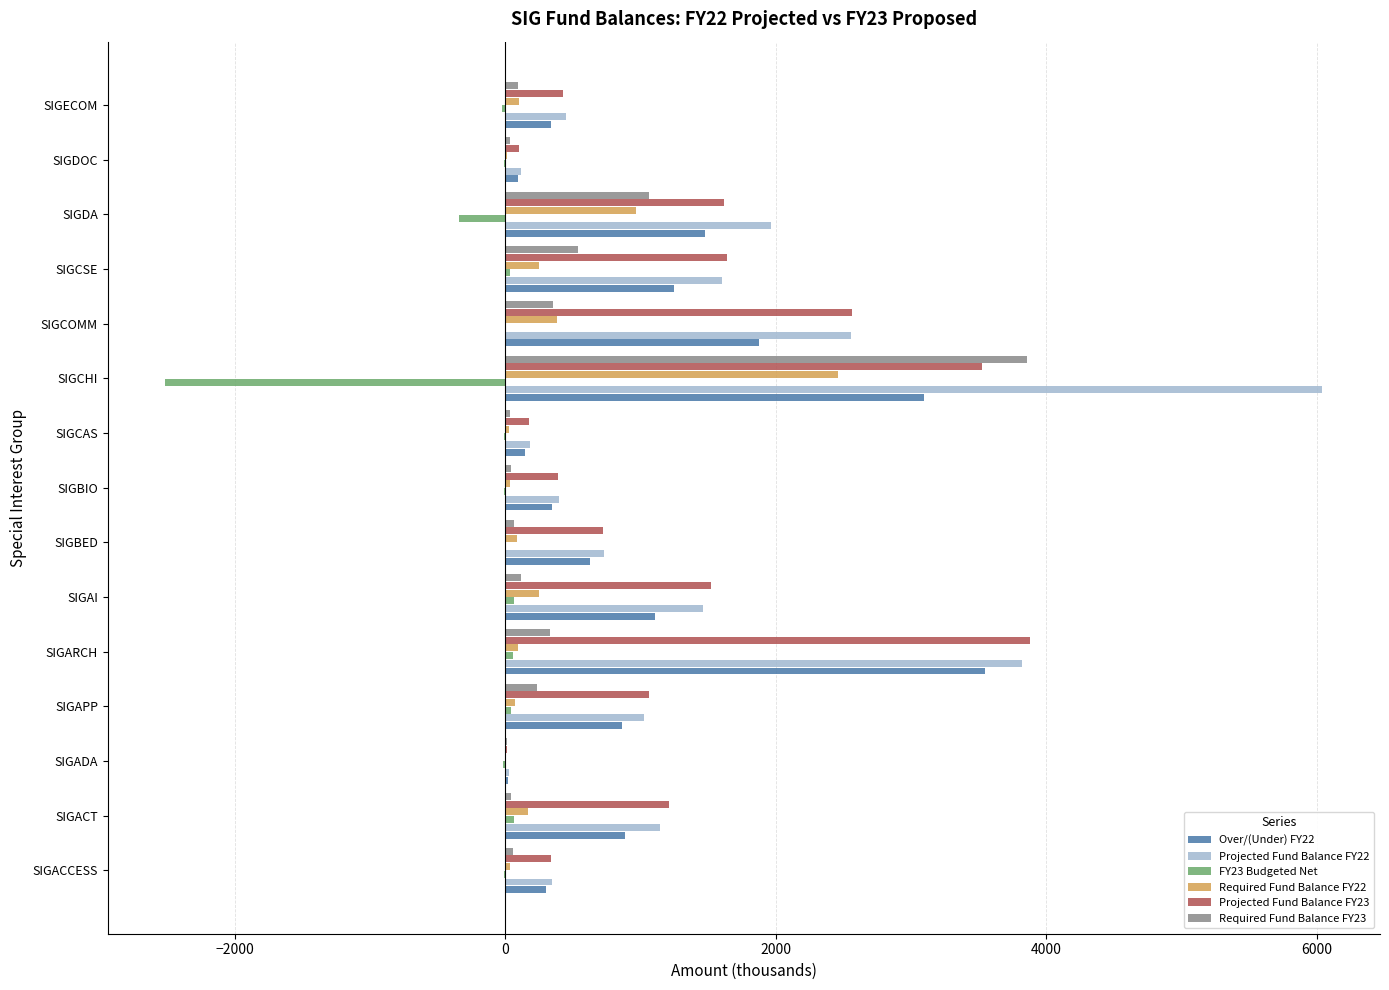

Is it true that Required Fund Balance FY22 equals 962.3 at SIGDA?

True